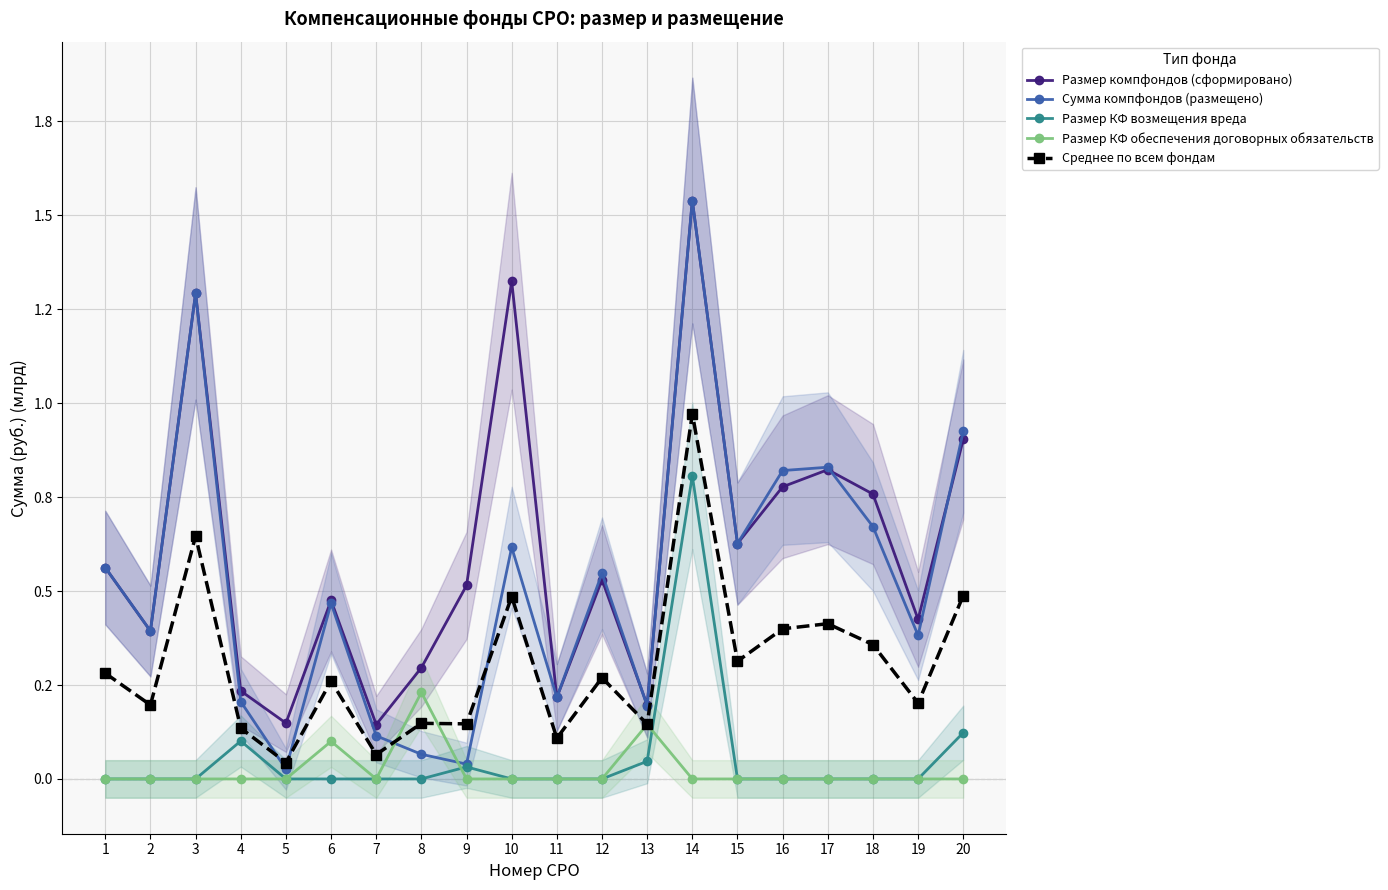

Rank the categories by Размер КФ возмещения вреда value from lowest to highest.

1, 2, 3, 5, 6, 7, 8, 10, 11, 12, 15, 16, 17, 18, 19, 9, 13, 4, 20, 14